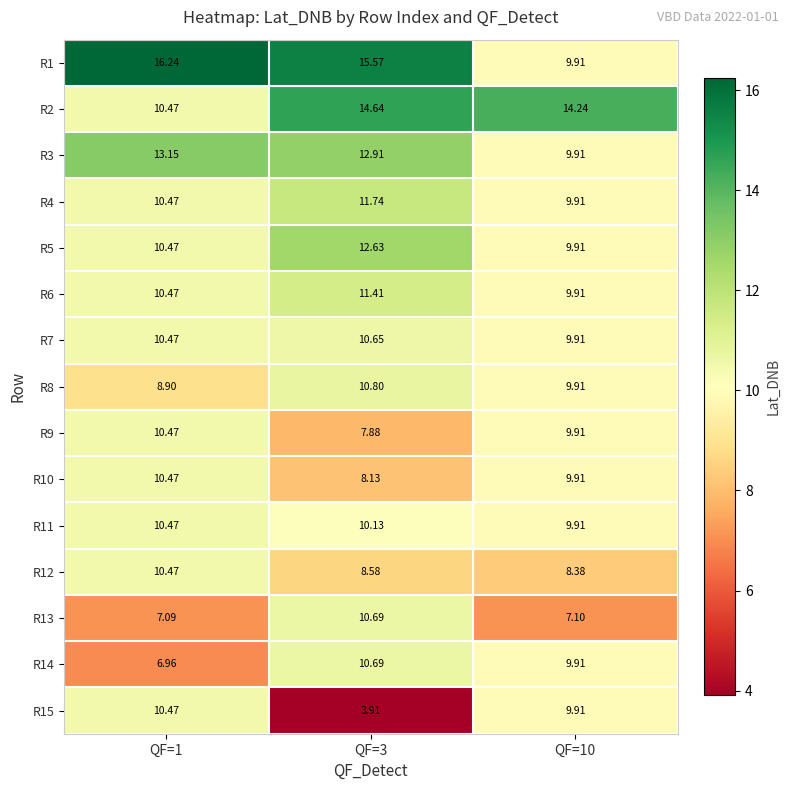

Is the value of R3 at QF=10 greater than the value of R4 at QF=1?

No